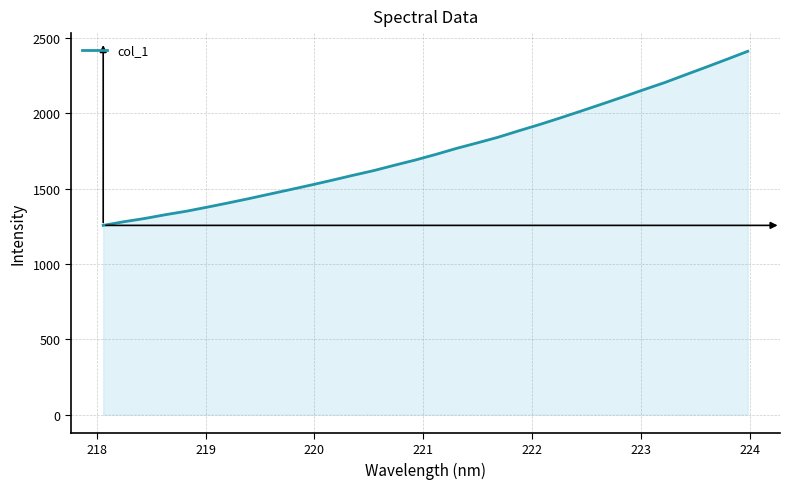

What is the difference between the maximum and minimum values?

1155.4